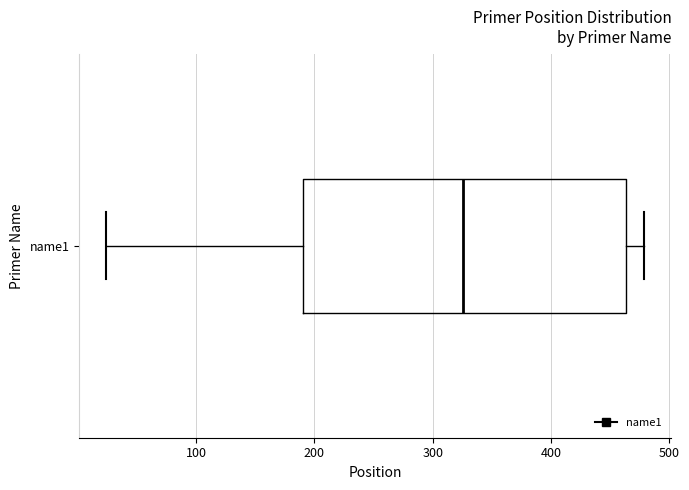

Transcribe this box plot: give where the median line is, the range the box spans, and where the two whiskers end, as read against the x-axis. The values are not printed on the chart, so give them approximately, as read against the axis.

median 330, box 190 to 460, whiskers 20 to 480